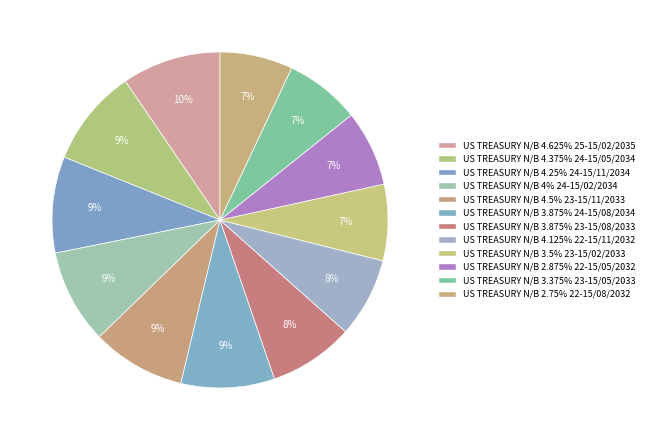

To the nearest percent, what portion does US TREASURY N/B 2.875% 22-15/05/2032 represent?

7%